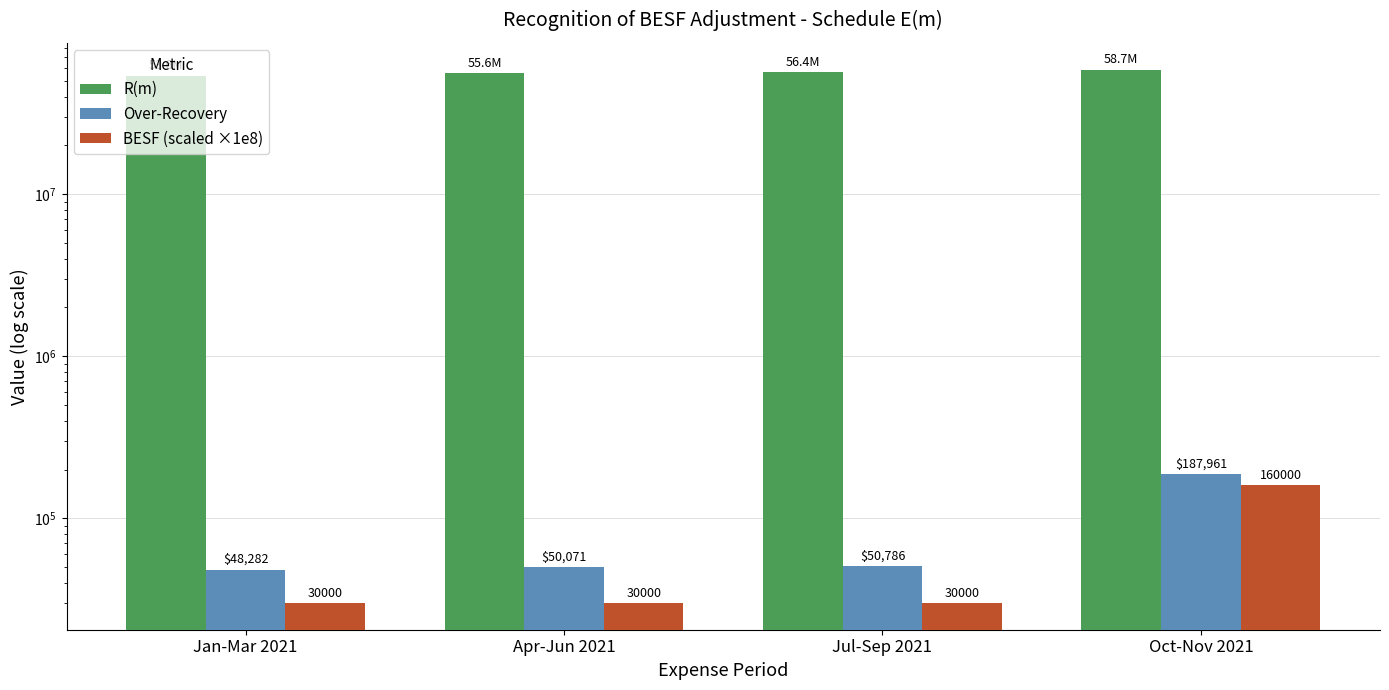

At which category is the sum across all series the highest?

Oct-Nov 2021